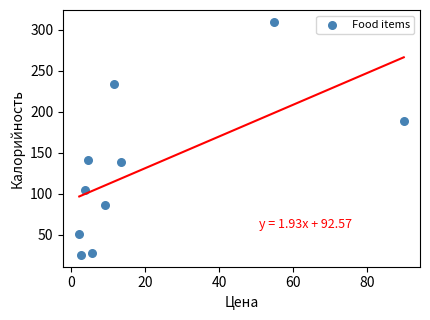

What is the range of X values (max minus min)?

87.9